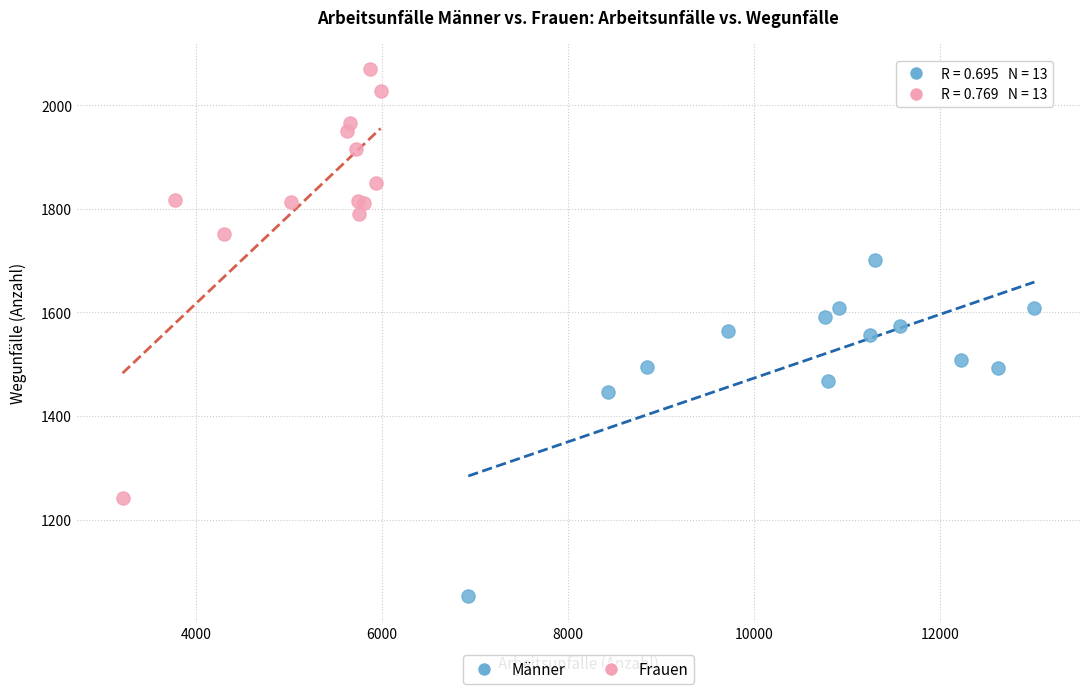

Which series reaches the minimum Y coordinate?

Männer